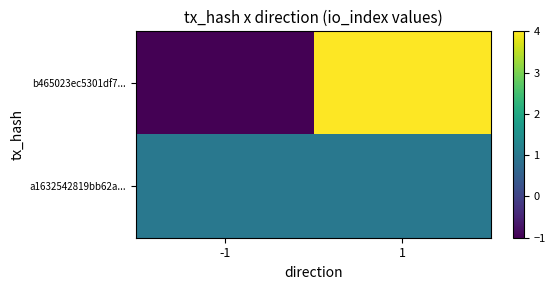

Which has a higher value, -1 or 1?

1